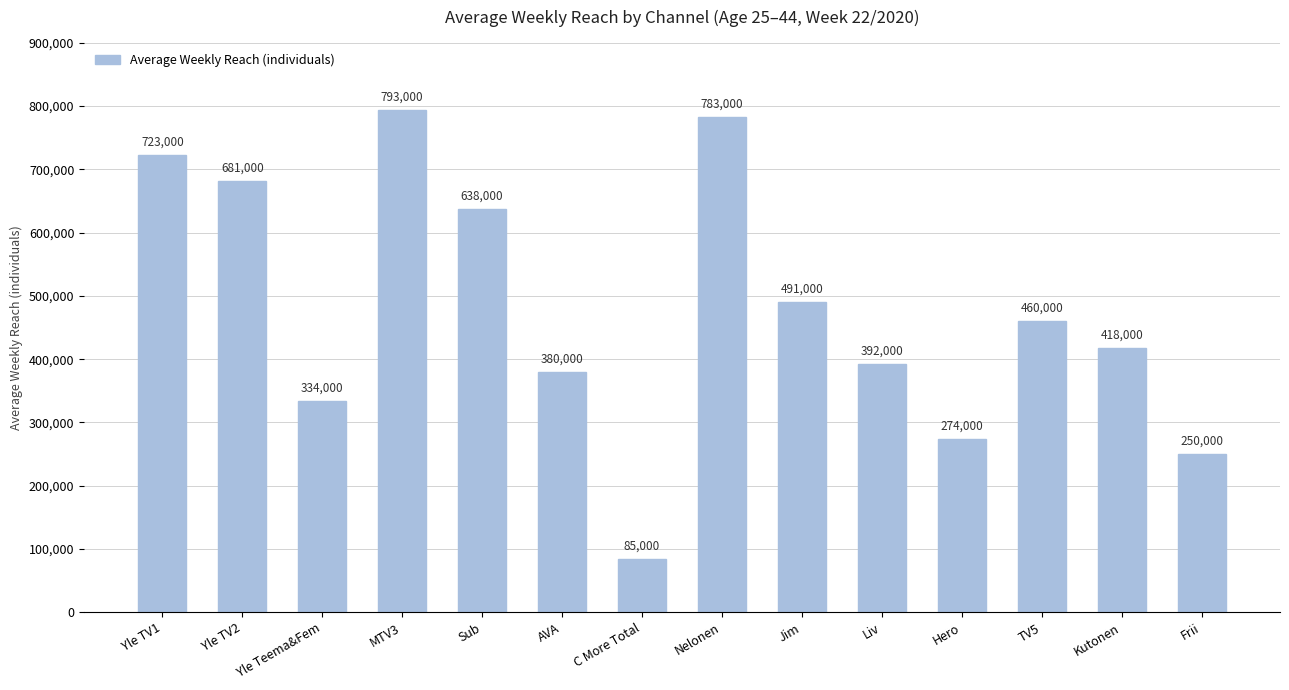

What is the average value?

478714